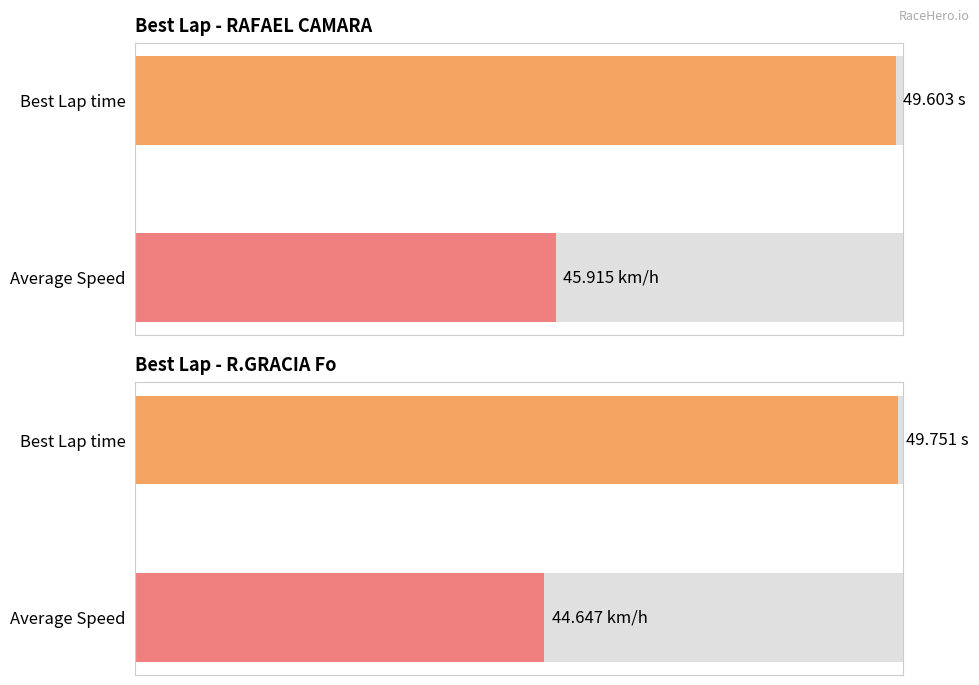

Which series has the largest total across all categories?

Best Lap time